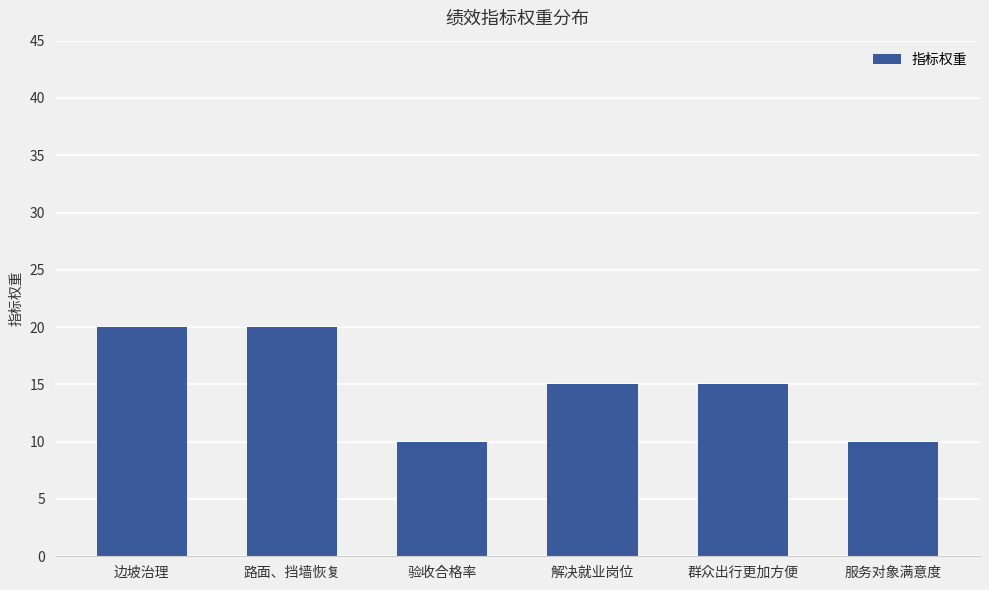

True or false: the data shows 8 at 群众出行更加方便.

False